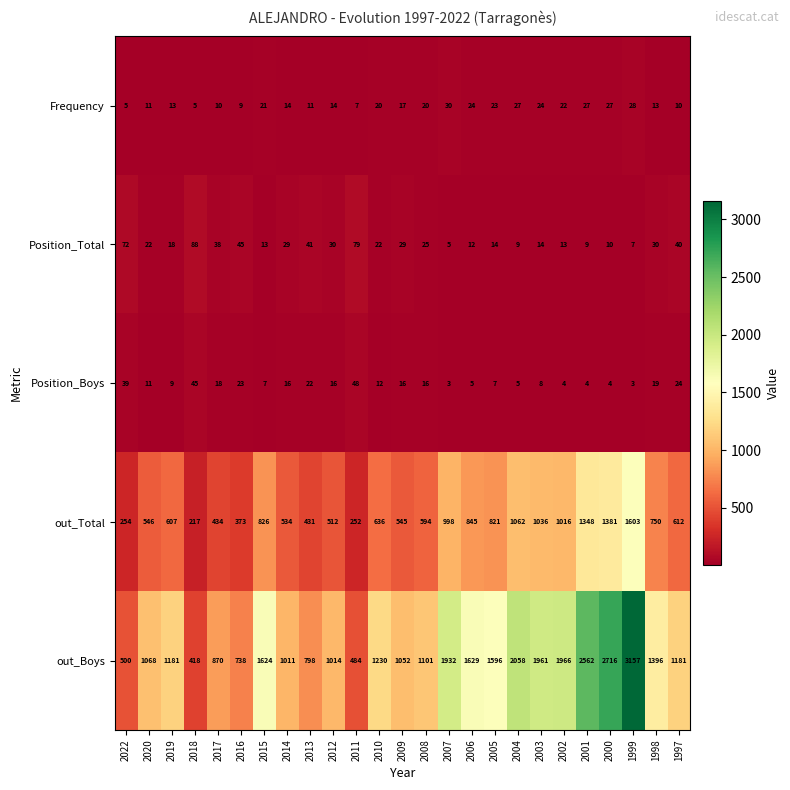

At which label is Position_Boys closest to 25?

1997